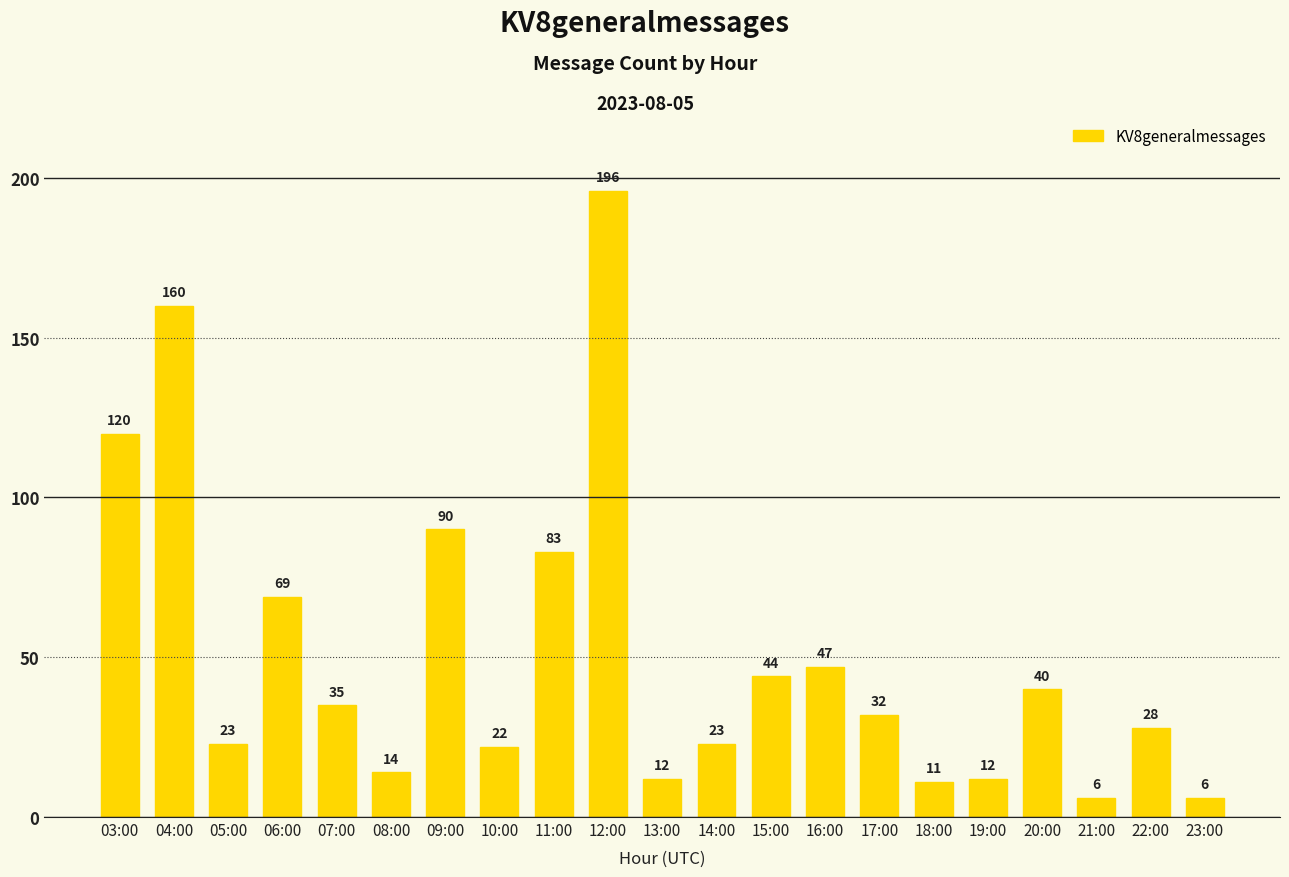

What is the value of the 5th bar from the left?

35